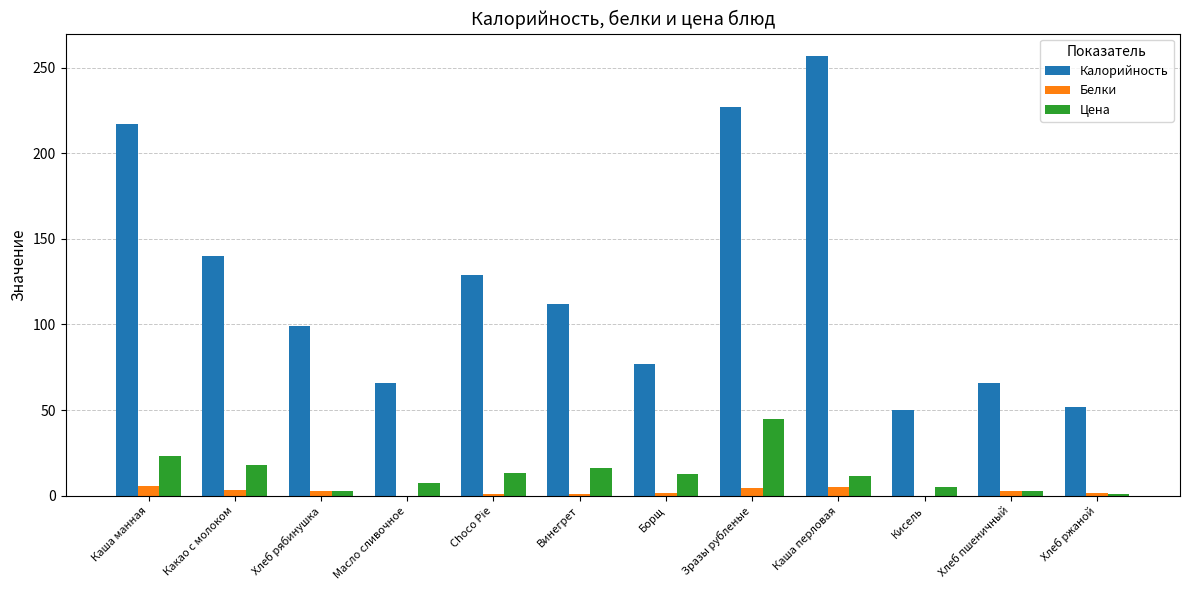

What is the sum of all Цена values?

159.0